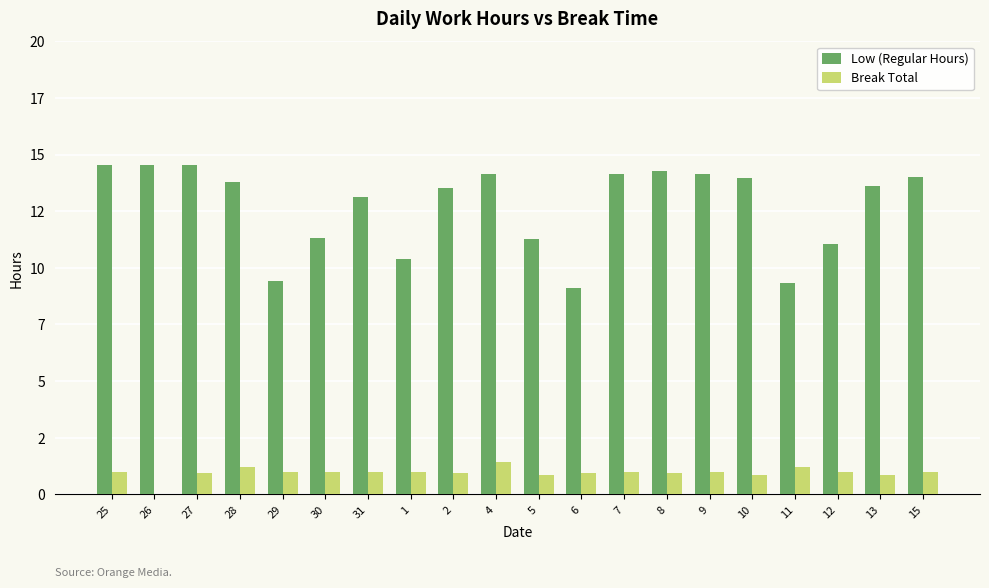

At which label does Low (Regular Hours) first exceed 13?

25